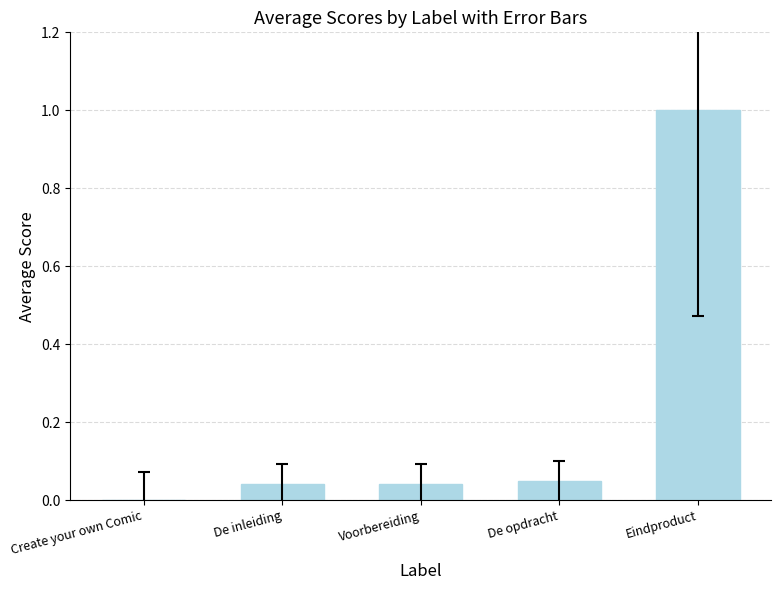

The value at Voorbereiding is 0.0. True or false?

True